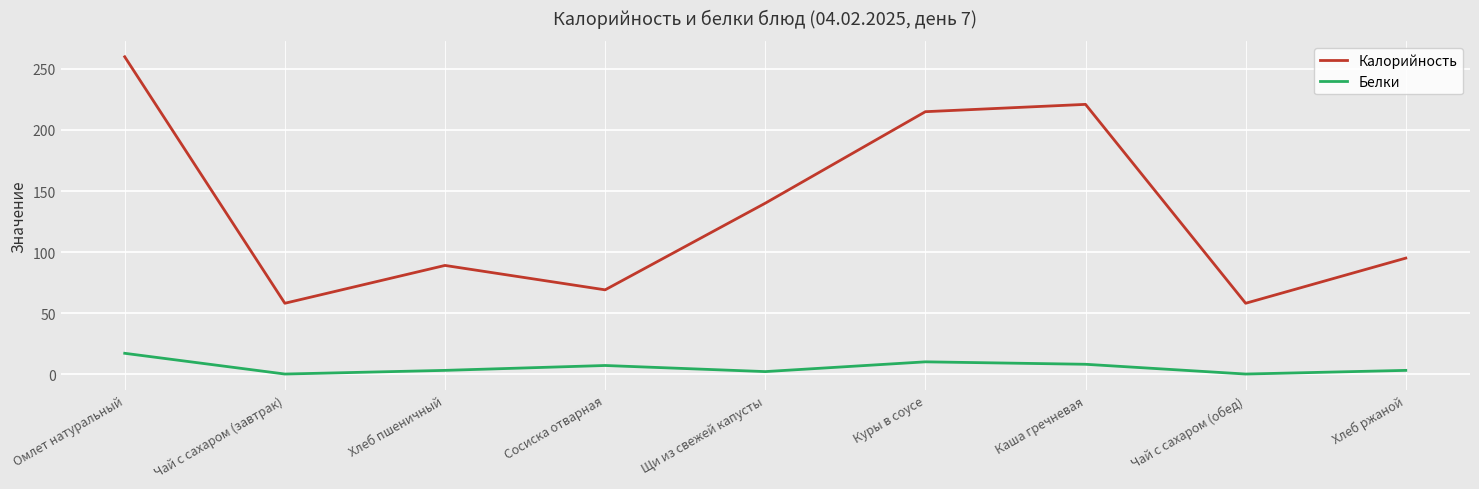

The value of Белки at Хлеб пшеничный is 3. True or false?

True